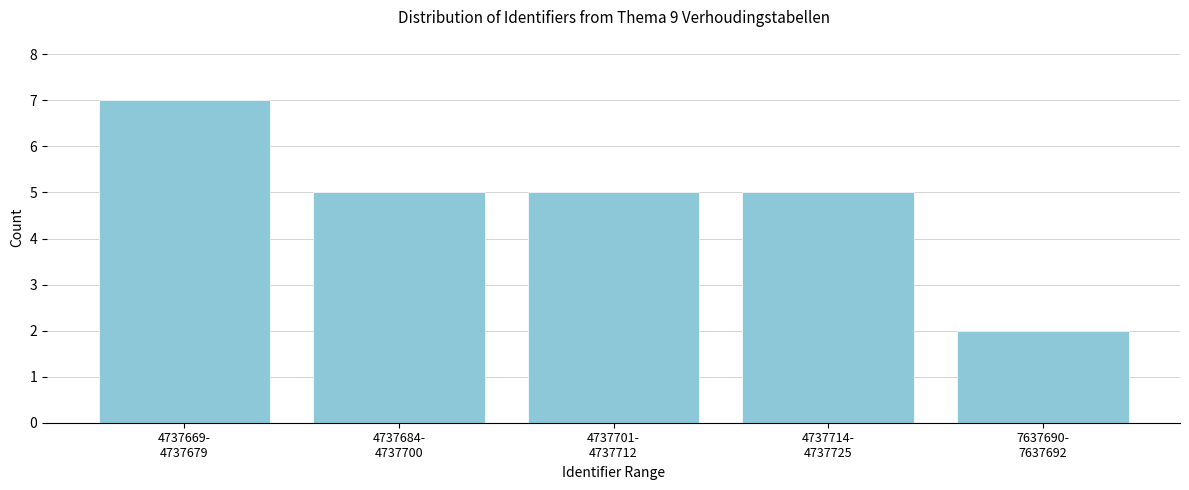

Reading left to right, list all the values displayed in this chart.

7	5	5	5	2